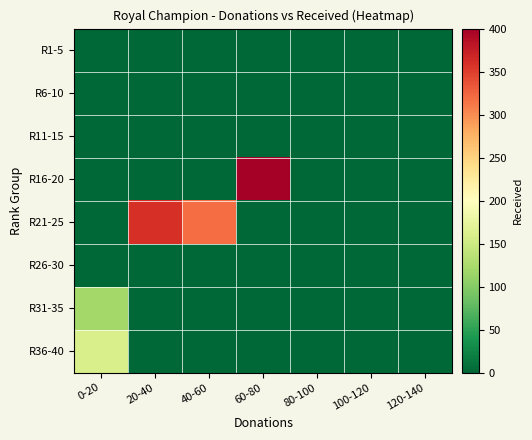

Reading right to left, list all the values displayed in this chart.

R1-5: 120-140=0	100-120=0	80-100=0	60-80=0	40-60=0	20-40=0	0-20=0
R6-10: 120-140=0	100-120=0	80-100=0	60-80=0	40-60=0	20-40=0	0-20=0
R11-15: 120-140=0	100-120=0	80-100=0	60-80=0	40-60=0	20-40=0	0-20=0
R16-20: 120-140=0	100-120=0	80-100=0	60-80=400	40-60=0	20-40=0	0-20=0
R21-25: 120-140=0	100-120=0	80-100=0	60-80=0	40-60=320	20-40=360	0-20=0
R26-30: 120-140=0	100-120=0	80-100=0	60-80=0	40-60=0	20-40=0	0-20=0
R31-35: 120-140=0	100-120=0	80-100=0	60-80=0	40-60=0	20-40=0	0-20=120
R36-40: 120-140=0	100-120=0	80-100=0	60-80=0	40-60=0	20-40=0	0-20=160